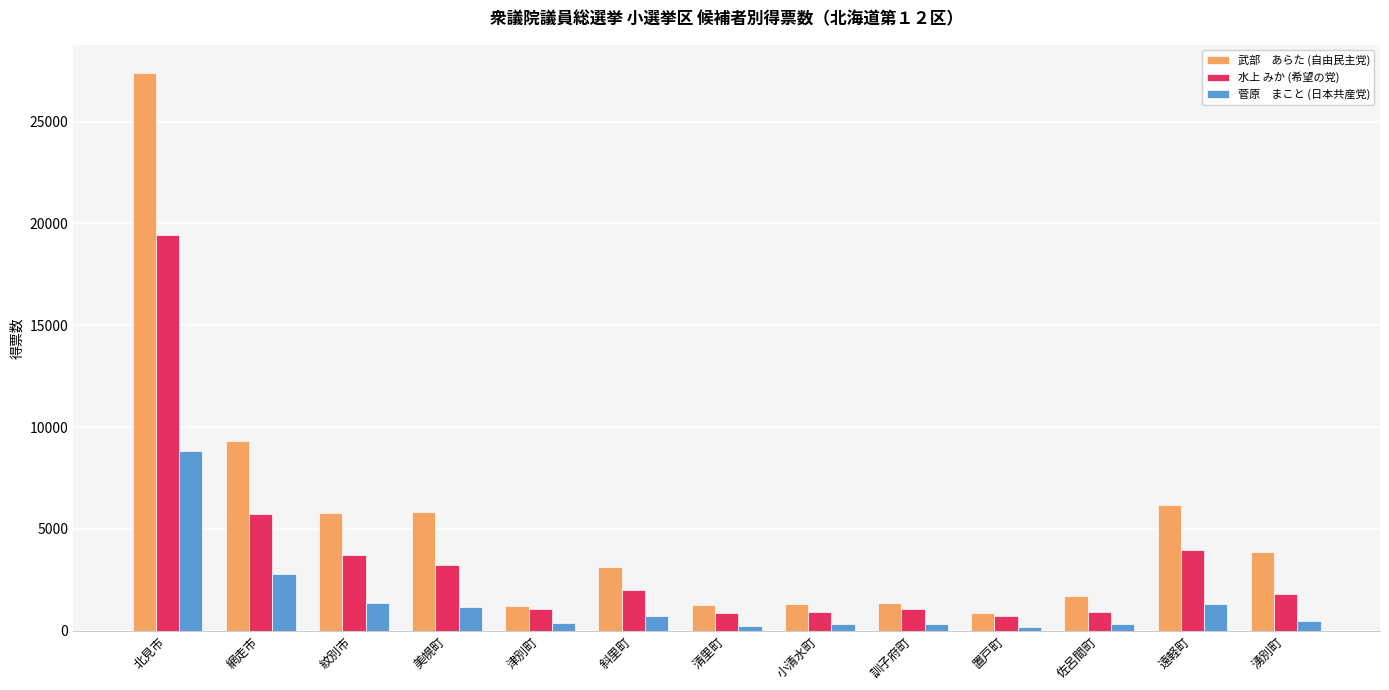

At which category is the sum across all series the highest?

北見市